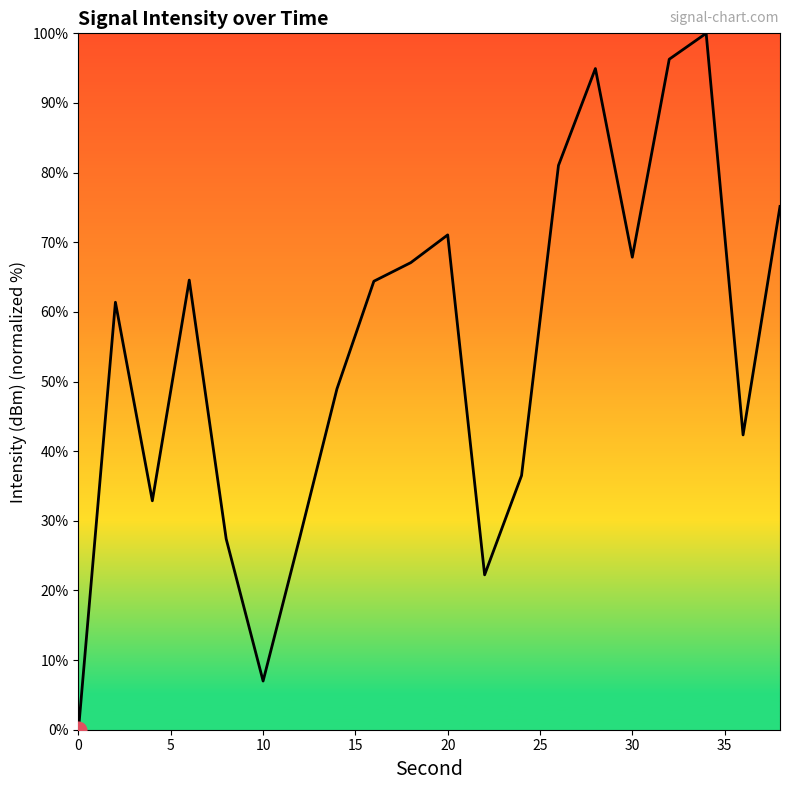

What is the difference between the maximum and minimum values?

100.0